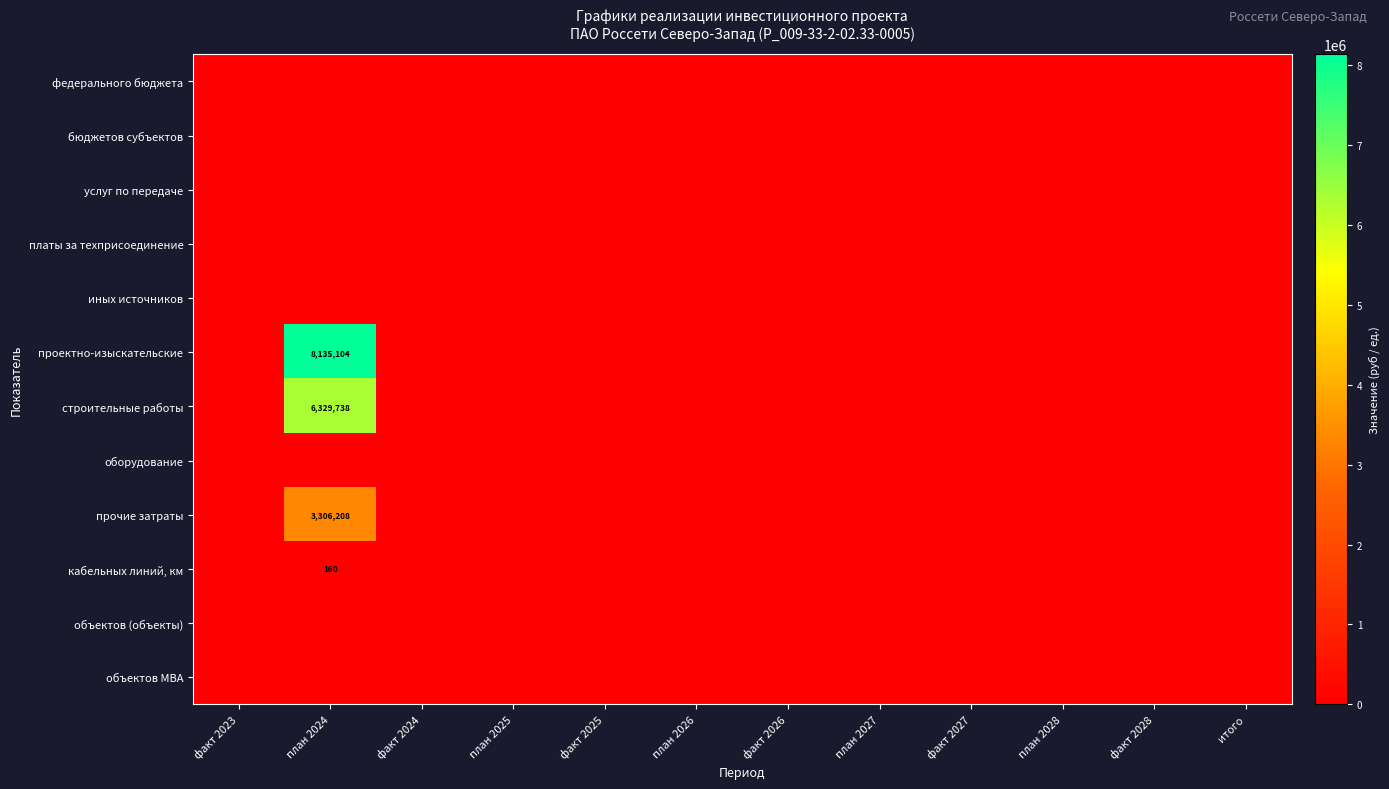

At факт 2024, list the series in order from smallest to largest.

федерального бюджета, бюджетов субъектов, услуг по передаче, платы за техприсоединение, иных источников, проектно-изыскательские, строительные работы, оборудование, прочие затраты, кабельных линий, км, объектов (объекты), объектов МВА